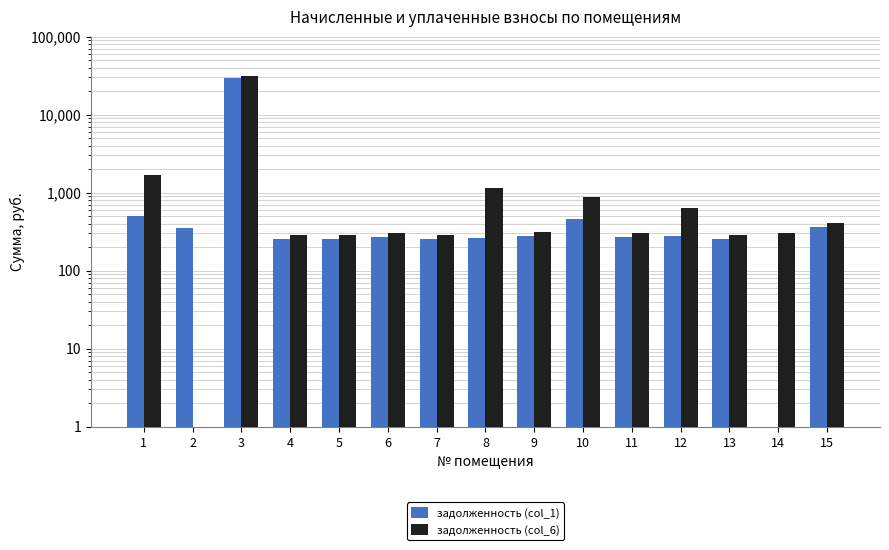

Is it true that задолженность (col_1) equals 316.5 at 1?

False